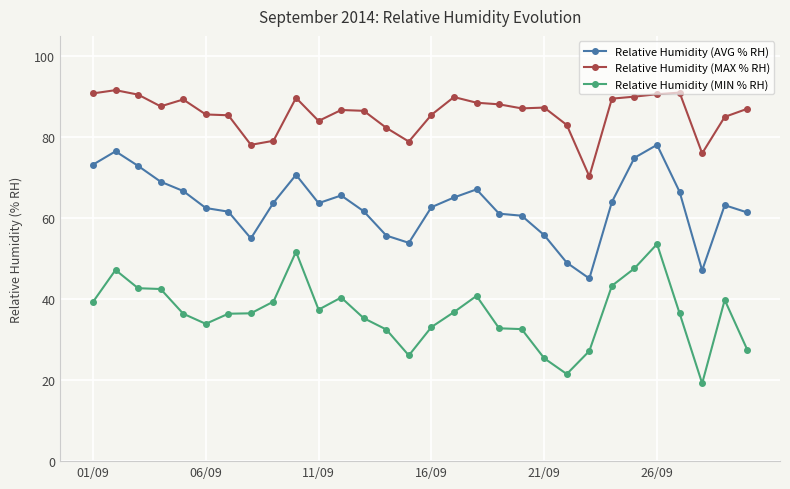

What is the difference between the maximum and minimum values in the Relative Humidity (MAX % RH) series?

21.3